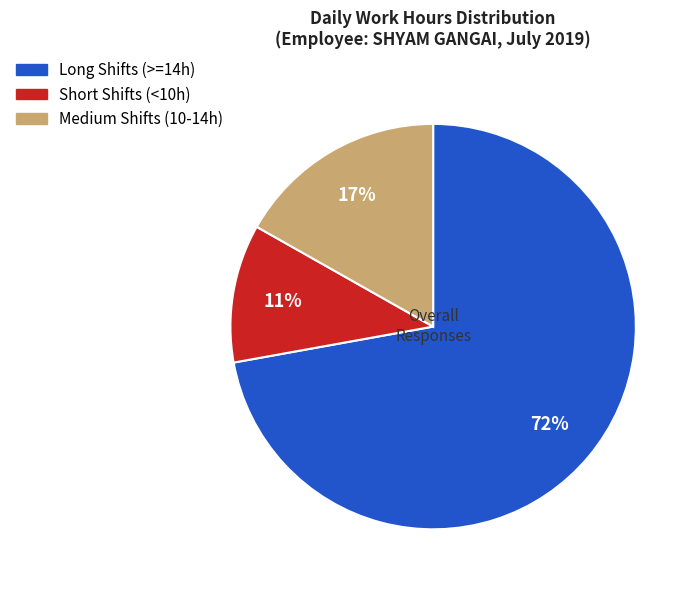

To the nearest percent, what is the difference between the largest and smallest slice percentages?

61%